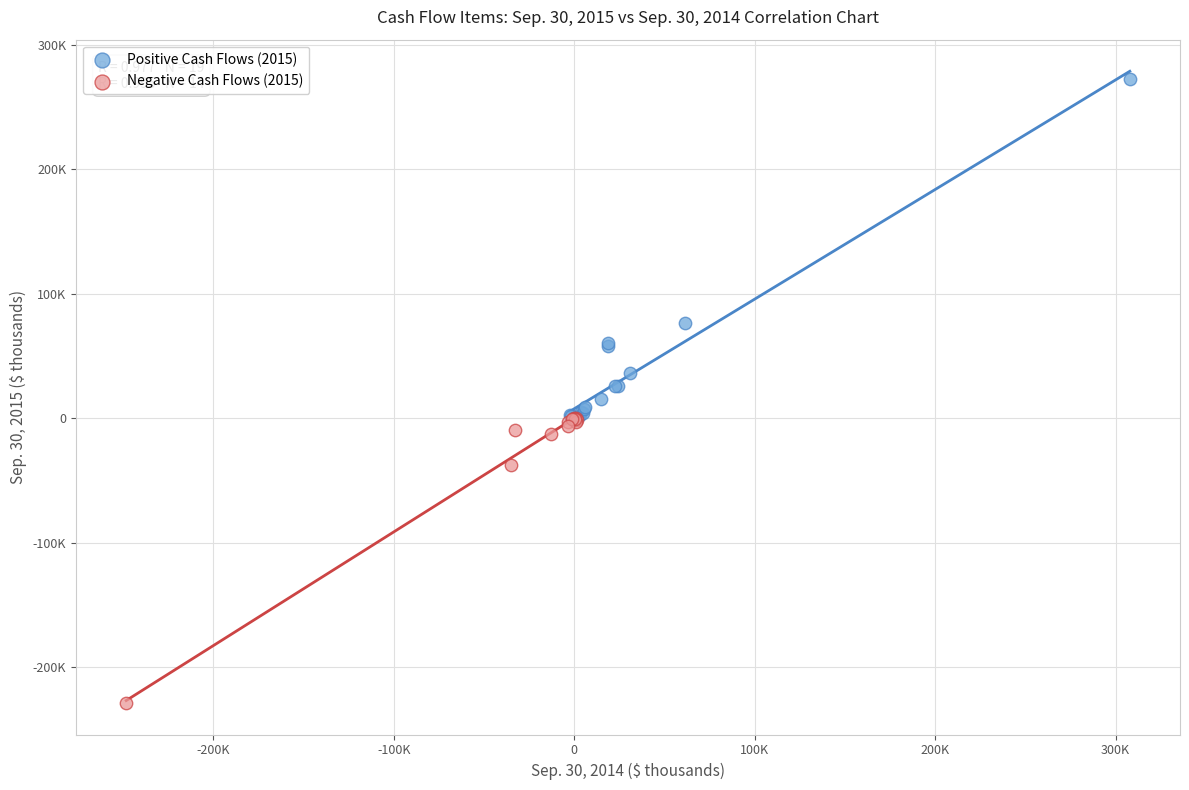

Which series has the largest Y range (max minus min)?

Positive Cash Flows (2015)